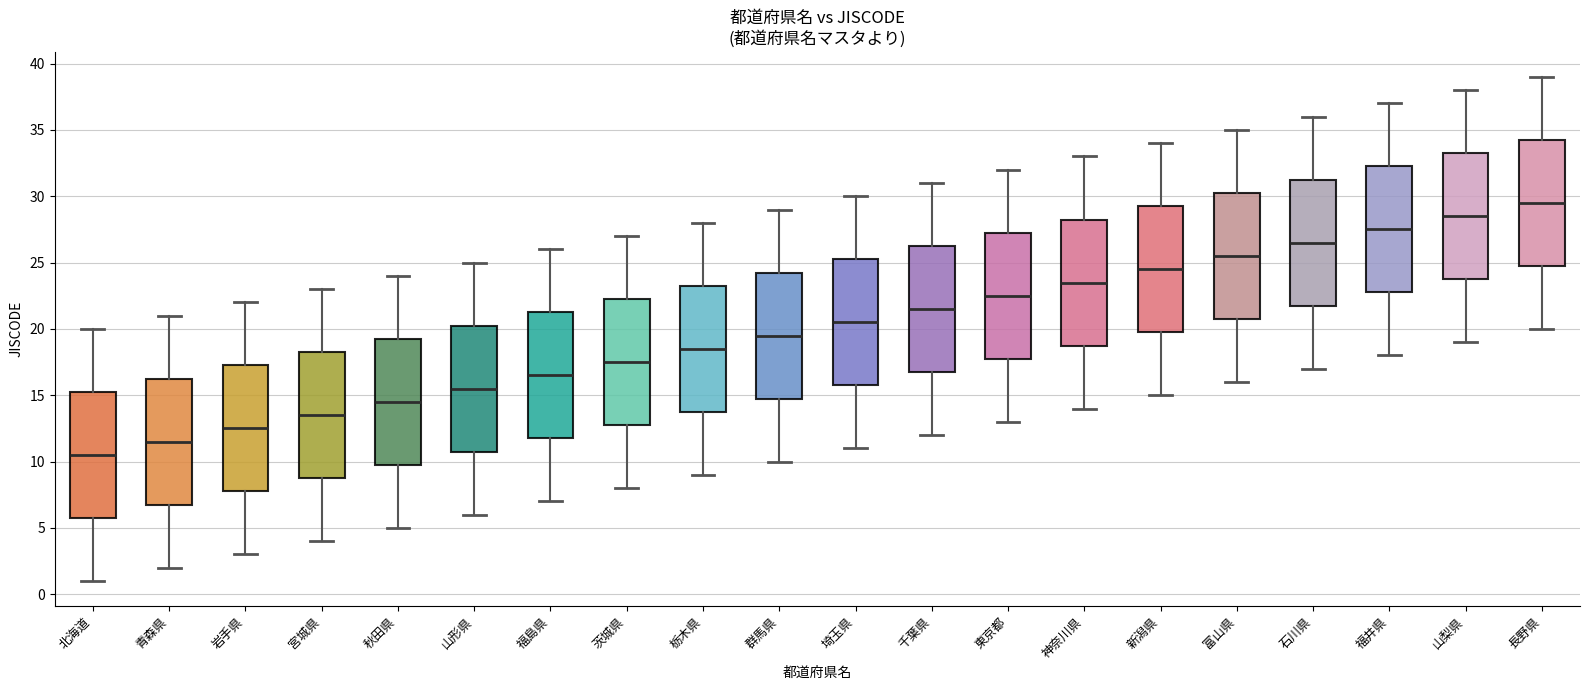

Reading left to right, read every box against the y-axis: the position of its median line, the range the box covers, and the ends of its whiskers. The values are not printed on the chart, so give them approximately, as read against the axis.

北海道: median 10.5, box 6.0 to 15.5, whiskers 1.0 to 20.0
青森県: median 11.5, box 7.0 to 16.5, whiskers 2.0 to 21.0
岩手県: median 12.5, box 8.0 to 17.5, whiskers 3.0 to 22.0
宮城県: median 13.5, box 9.0 to 18.5, whiskers 4.0 to 23.0
秋田県: median 14.5, box 10.0 to 19.5, whiskers 5.0 to 24.0
山形県: median 15.5, box 11.0 to 20.5, whiskers 6.0 to 25.0
福島県: median 16.5, box 12.0 to 21.5, whiskers 7.0 to 26.0
茨城県: median 17.5, box 13.0 to 22.5, whiskers 8.0 to 27.0
栃木県: median 18.5, box 14.0 to 23.5, whiskers 9.0 to 28.0
群馬県: median 19.5, box 15.0 to 24.5, whiskers 10.0 to 29.0
埼玉県: median 20.5, box 16.0 to 25.5, whiskers 11.0 to 30.0
千葉県: median 21.5, box 17.0 to 26.5, whiskers 12.0 to 31.0
東京都: median 22.5, box 18.0 to 27.5, whiskers 13.0 to 32.0
神奈川県: median 23.5, box 19.0 to 28.5, whiskers 14.0 to 33.0
新潟県: median 24.5, box 20.0 to 29.5, whiskers 15.0 to 34.0
富山県: median 25.5, box 21.0 to 30.5, whiskers 16.0 to 35.0
石川県: median 26.5, box 22.0 to 31.5, whiskers 17.0 to 36.0
福井県: median 27.5, box 23.0 to 32.5, whiskers 18.0 to 37.0
山梨県: median 28.5, box 24.0 to 33.5, whiskers 19.0 to 38.0
長野県: median 29.5, box 25.0 to 34.5, whiskers 20.0 to 39.0